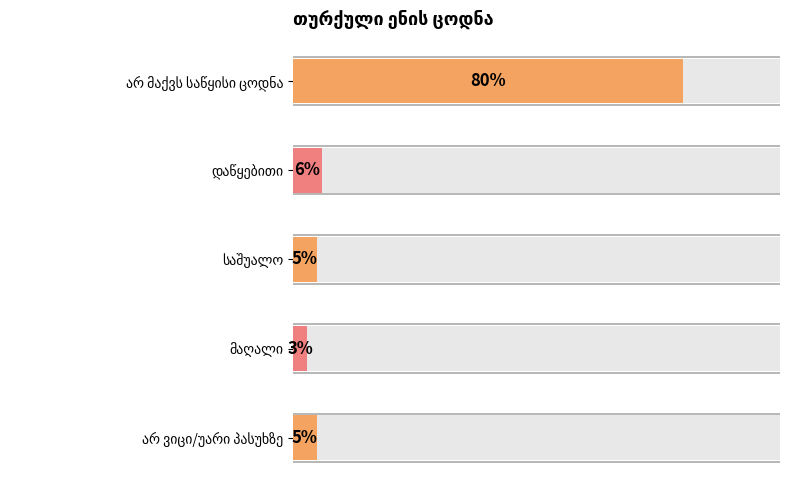

What is the difference between the values at საშუალო and დაწყებითი?

1